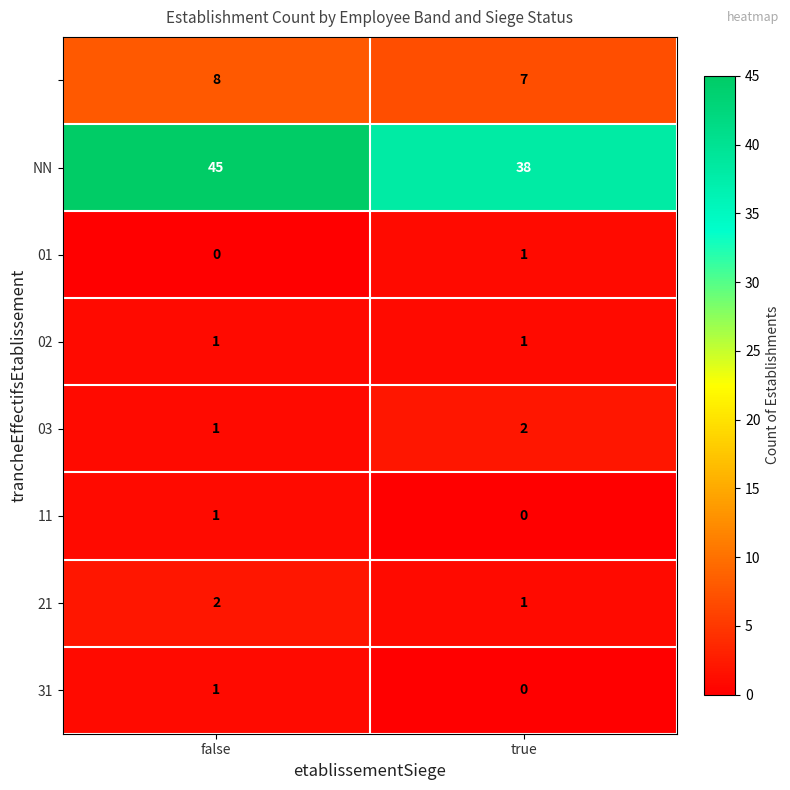

Which label corresponds to the largest value in the chart?

false